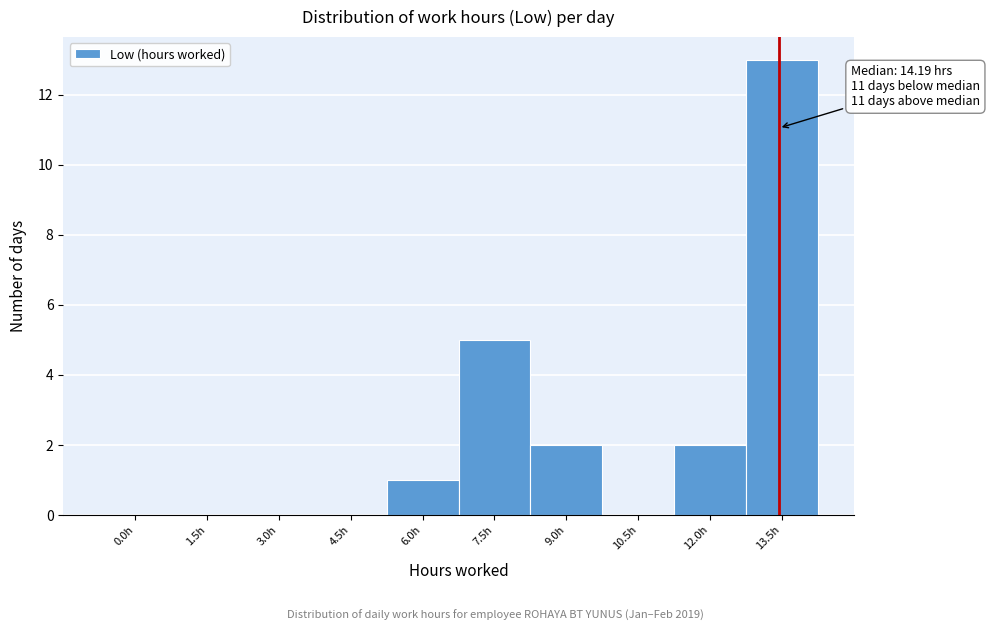

Reading right to left, transcribe all the data shown in this chart.

13.5h=13	12.0h=2	10.5h=0	9.0h=2	7.5h=5	6.0h=1	4.5h=0	3.0h=0	1.5h=0	0.0h=0